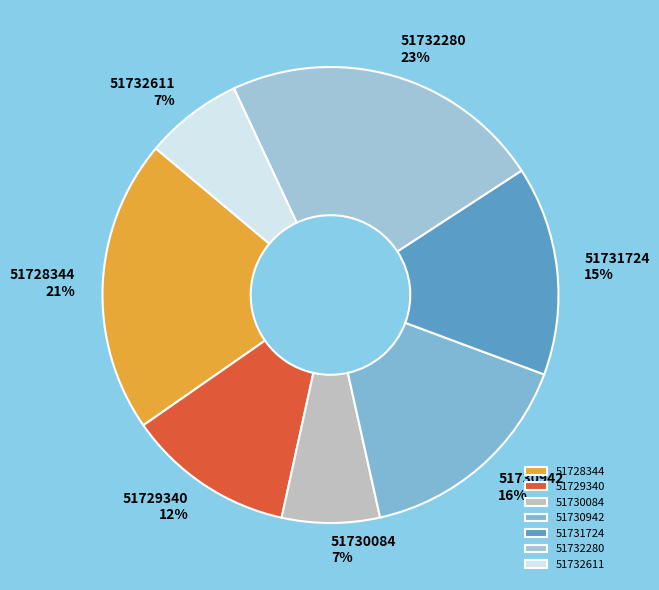

Between 51730942 and 51732280, which is larger?

51732280